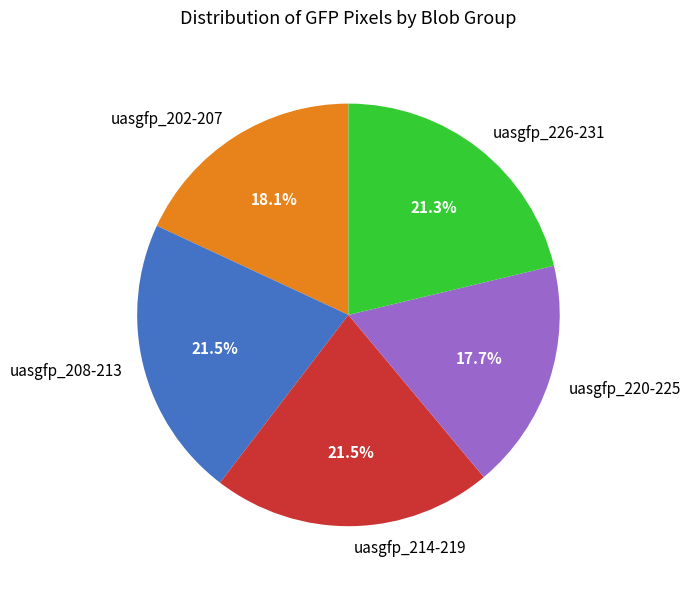

Is the sum of uasgfp_208-213 and uasgfp_202-207 greater than half?

No